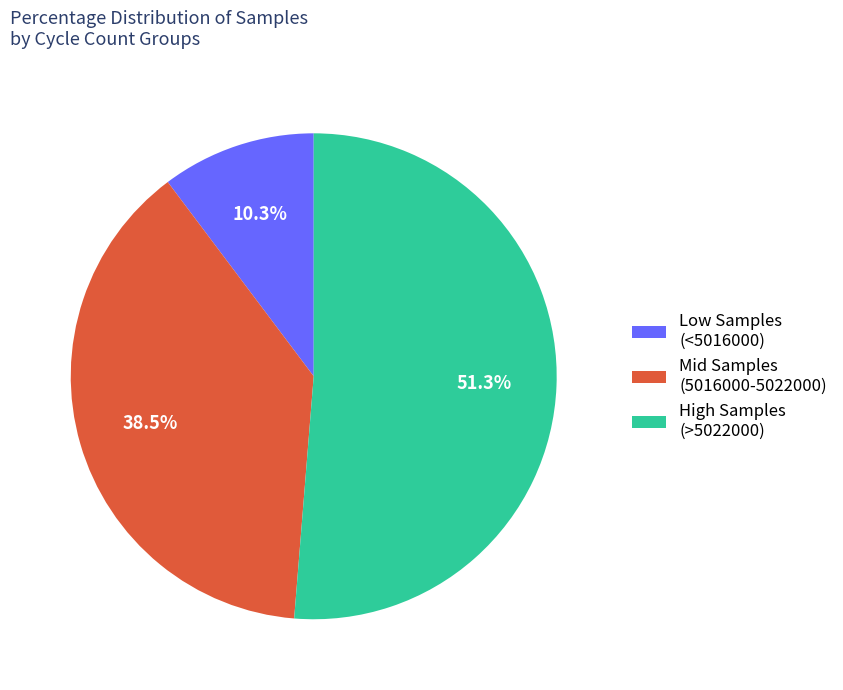

How many slices are in this pie chart?

3